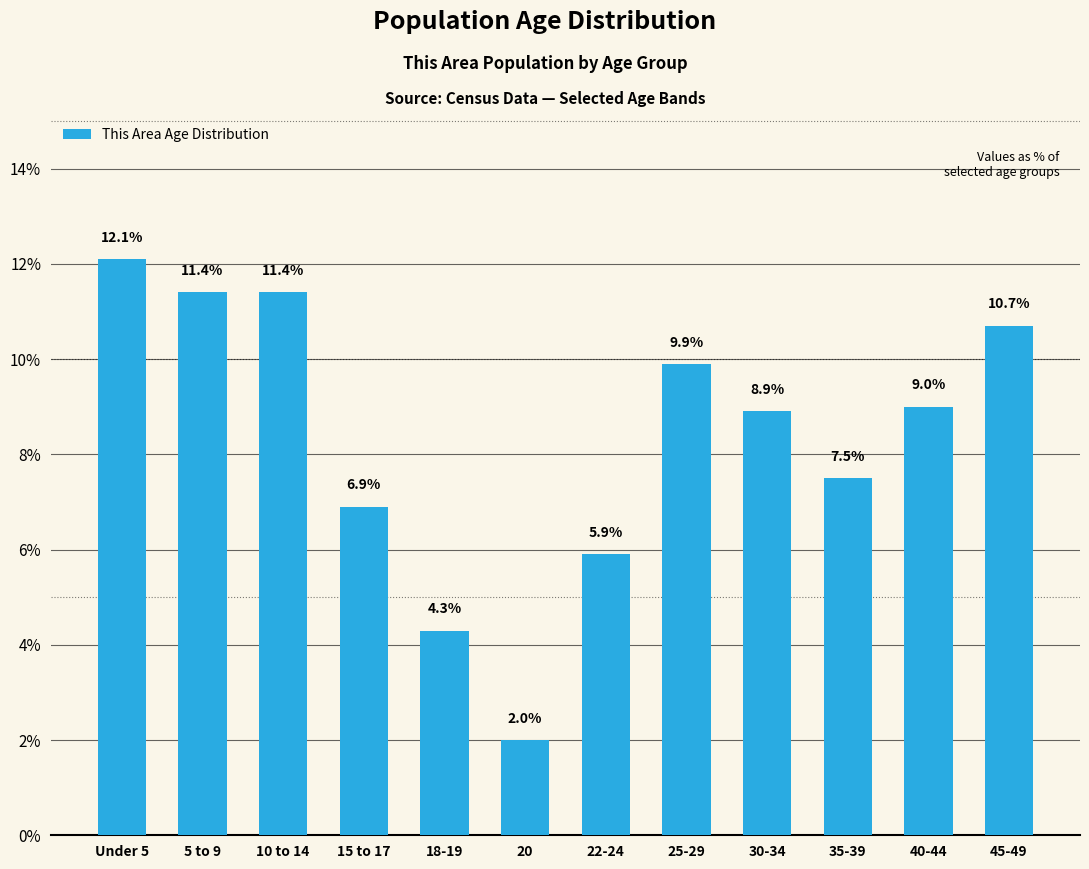

Reading left to right, list all the values displayed in this chart.

12.1	11.4	11.4	6.9	4.3	2.0	5.9	9.9	8.9	7.5	9.0	10.7